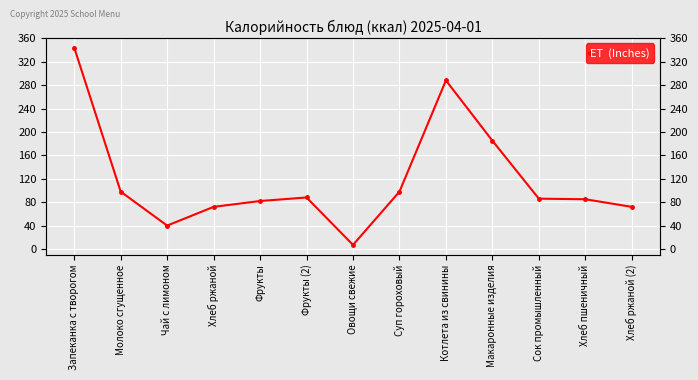

Reading right to left, extract all data points from this chart.

72	85	86	185	288	98	7	88	82	72	40	98	344